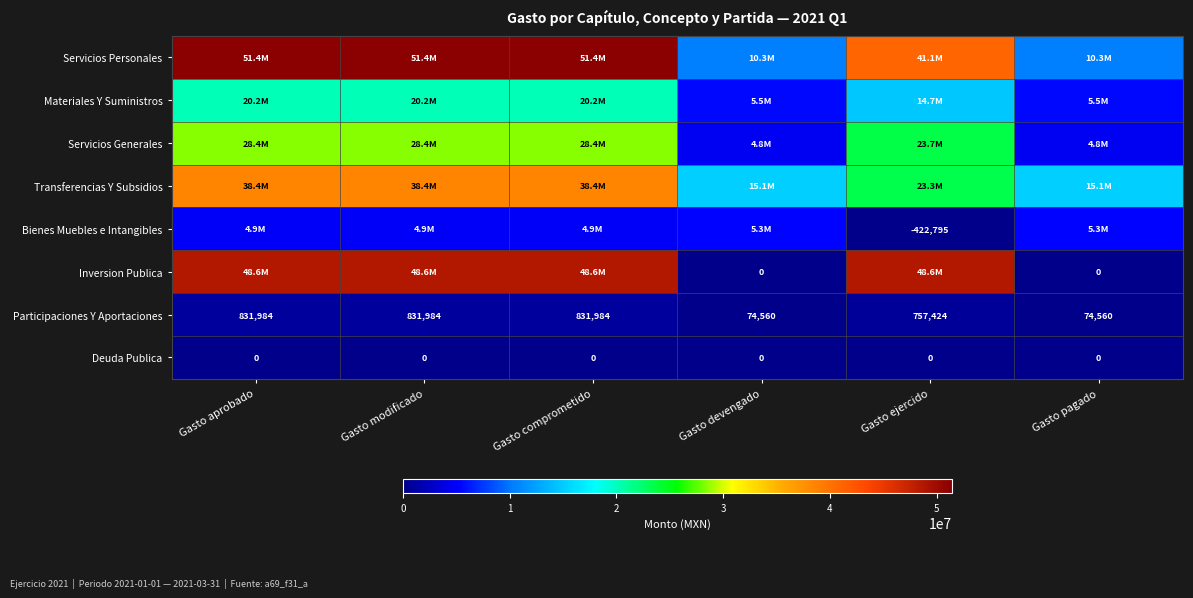

Where is Participaciones Y Aportaciones nearest to the value 453272?

Gasto ejercido